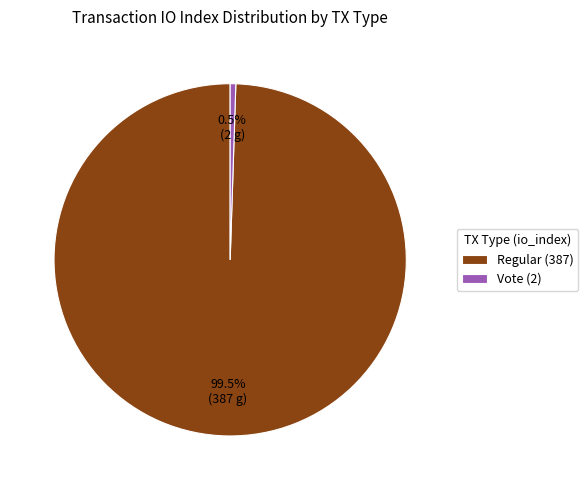

How many segments does this pie chart have?

2